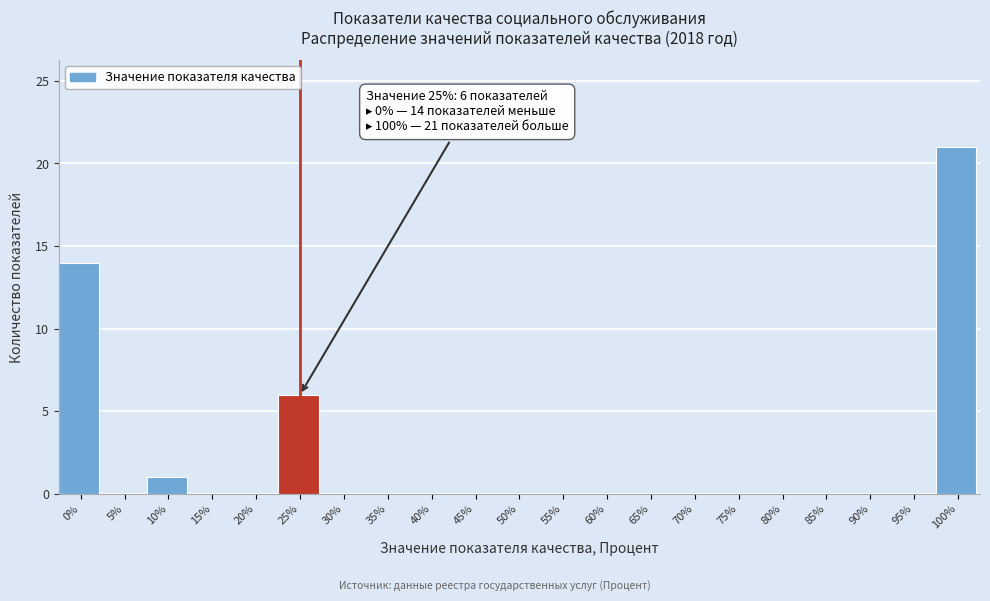

Reading right to left, extract all data points from this chart.

100%=21	95%=0	90%=0	85%=0	80%=0	75%=0	70%=0	65%=0	60%=0	55%=0	50%=0	45%=0	40%=0	35%=0	30%=0	25%=6	20%=0	15%=0	10%=1	5%=0	0%=14